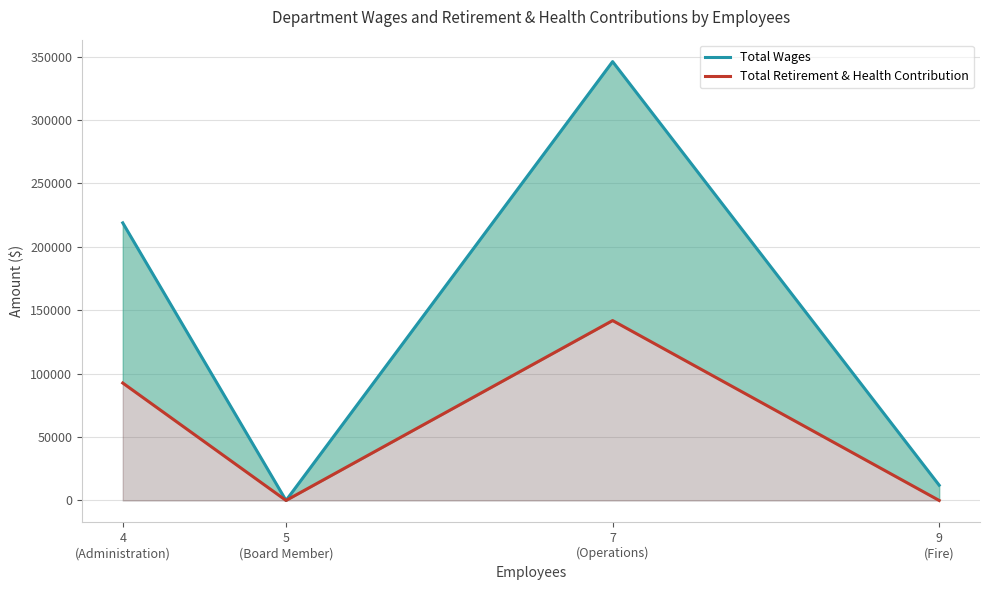

Which category has the highest value in the Total Wages series?

7
(Operations)